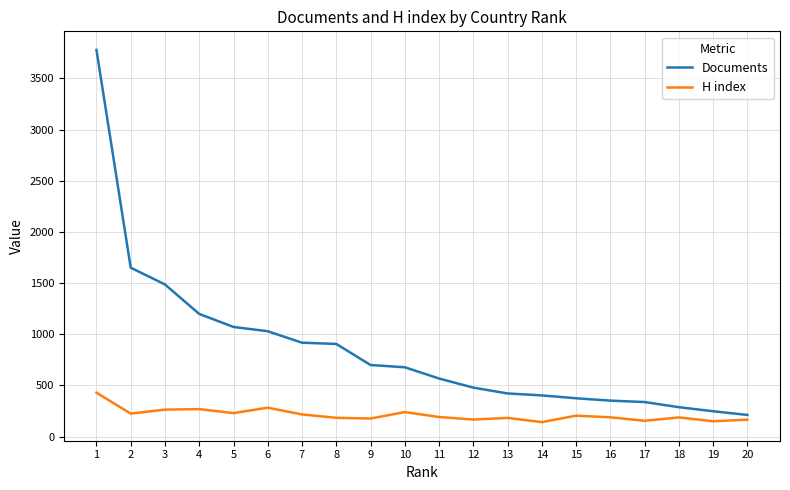

Rank the series by their average value, from highest to lowest.

Documents, H index